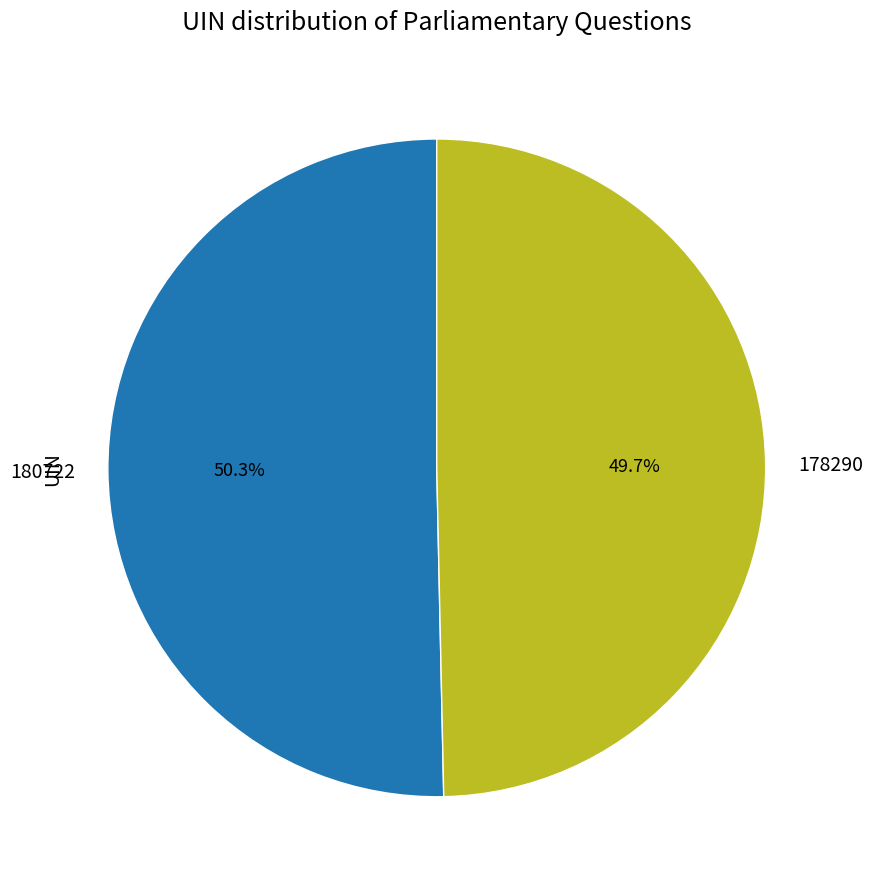

Approximately how many times larger is the value at 178290 compared to 180722?

1.0